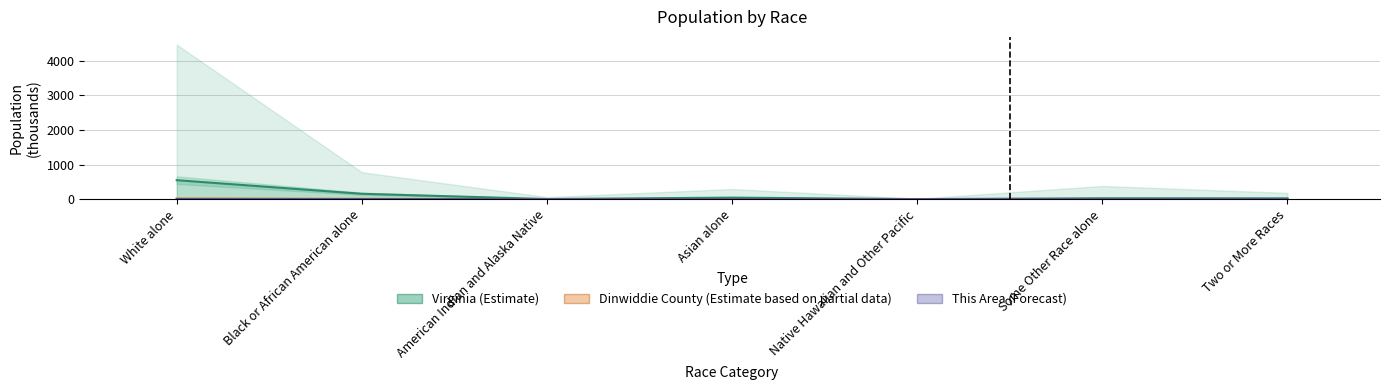

Reading left to right, list all the values displayed in this chart.

Virginia (Estimate): 548.7	155.1	2.9	44.0	0.6	25.4	23.3
Dinwiddie County (Partial): 17.9	9.2	0.1	0.1	0.0	0.3	0.4
This Area (Forecast): 2.2	1.2	0.0	0.0	0.0	0.1	0.1